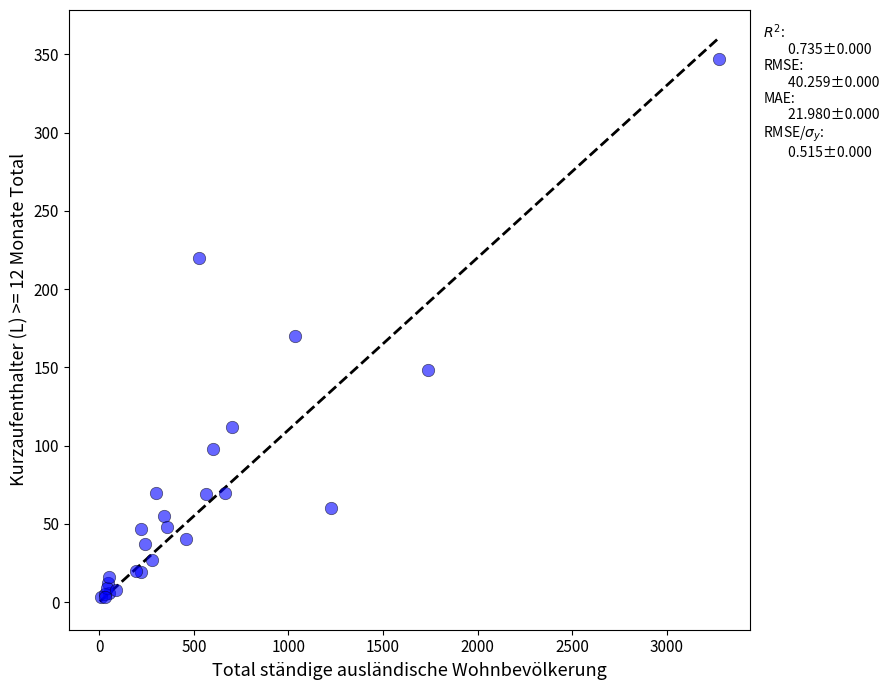

What Y value in the scatter plot is closest to 175?

170